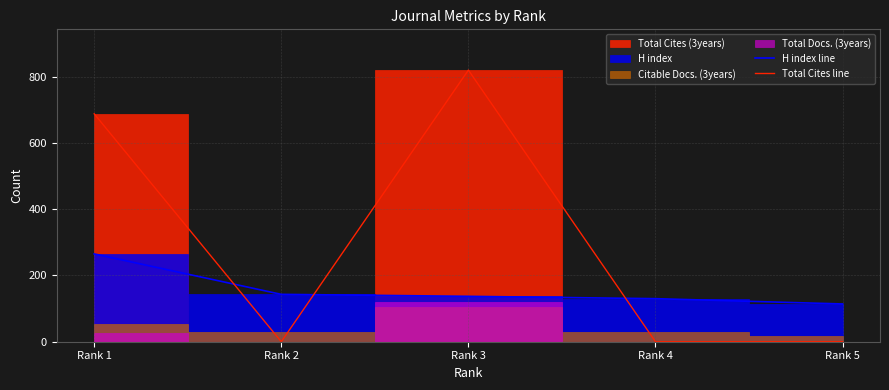

Is the value of H index line at Rank 5 greater than the value of Total Cites line at Rank 1?

No